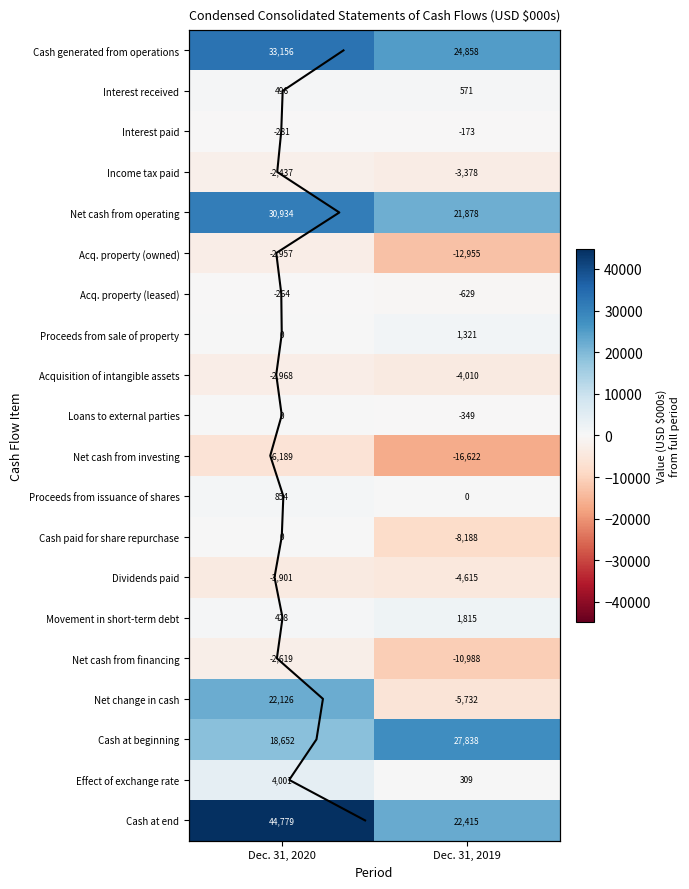

What is the spread (max minus min) of values at Dec. 31, 2020?

50968